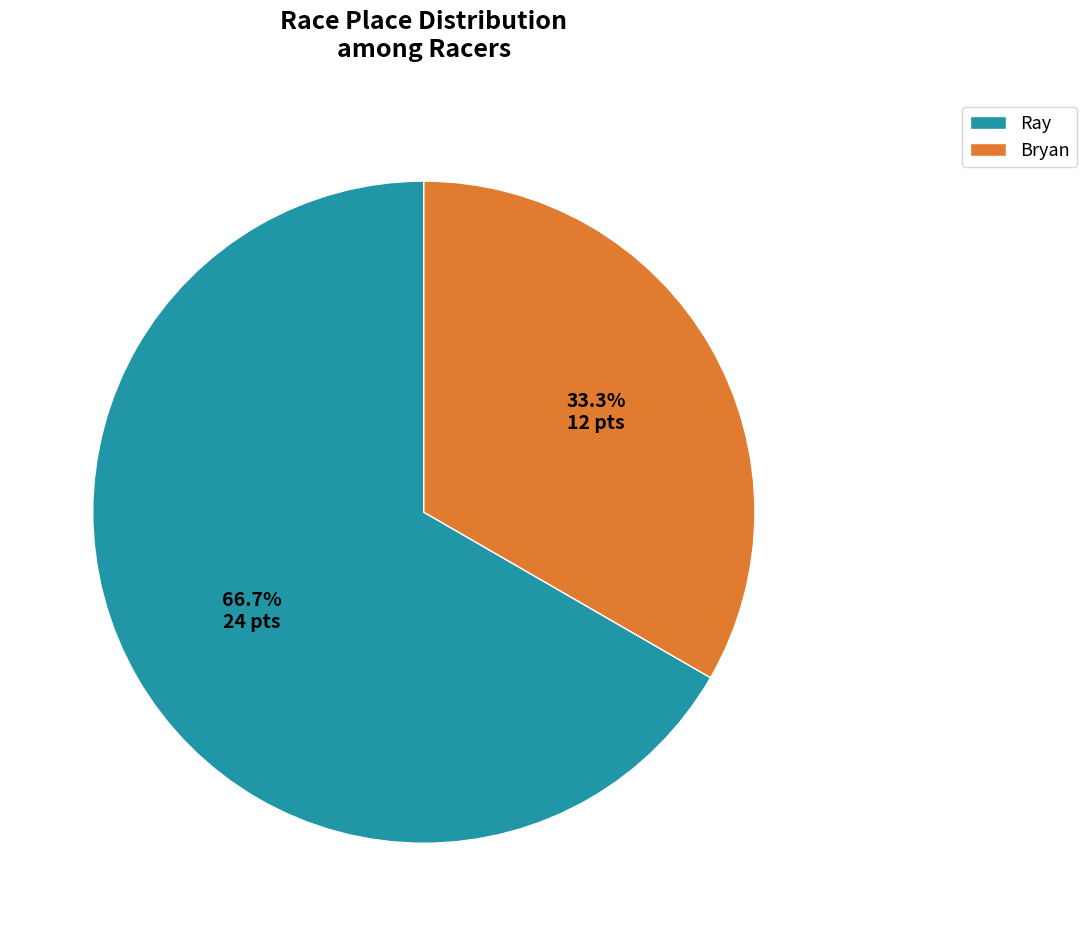

How many segments does this pie chart have?

2